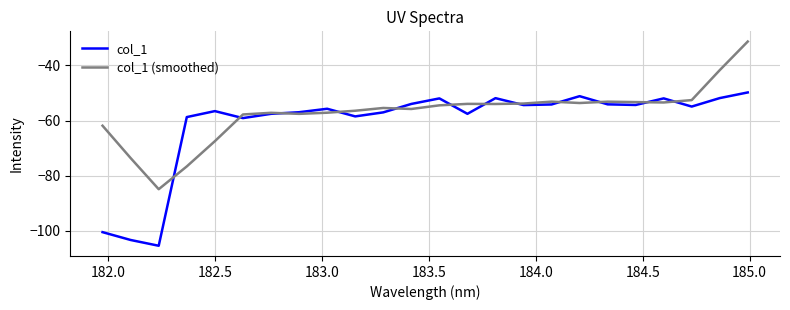

What is the highest value of the col_1 (smoothed) series?

-31.3